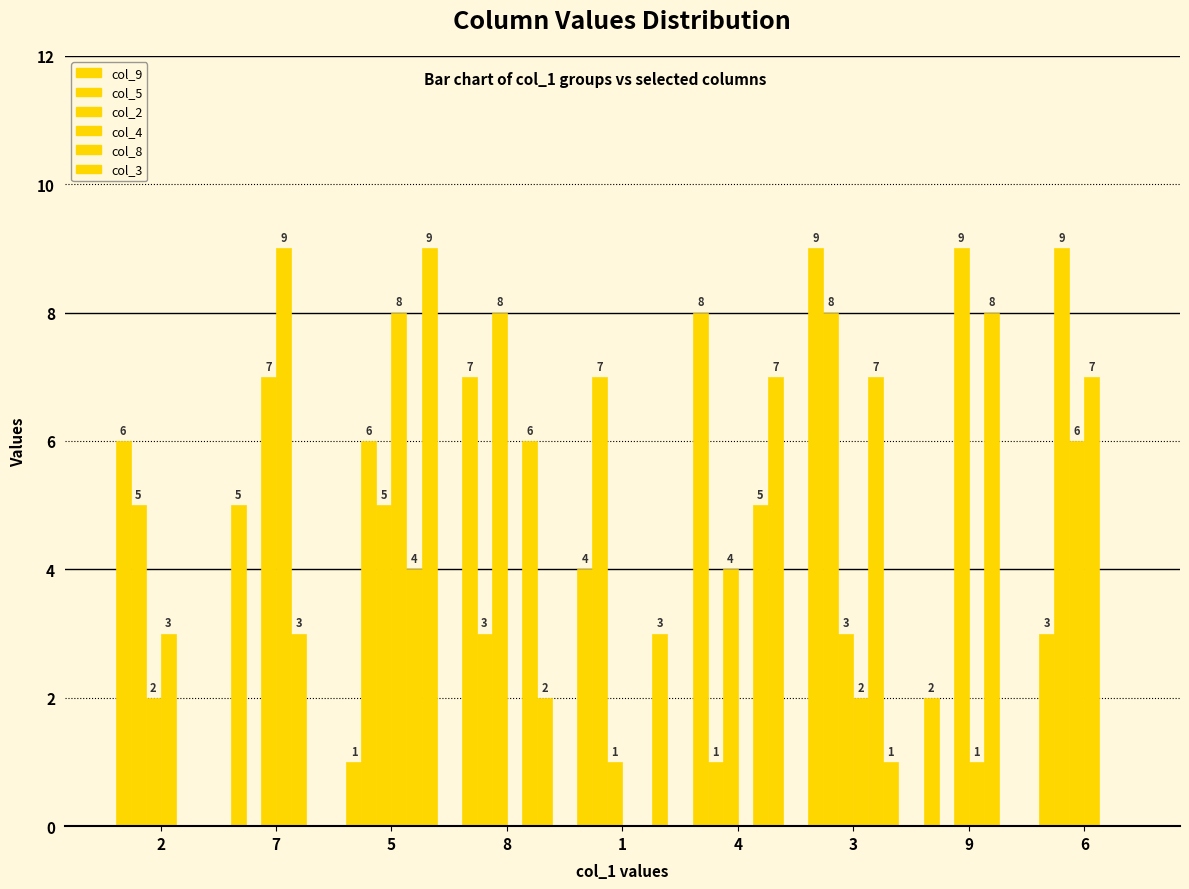

What is the difference between the maximum and minimum values in the col_9 series?

8